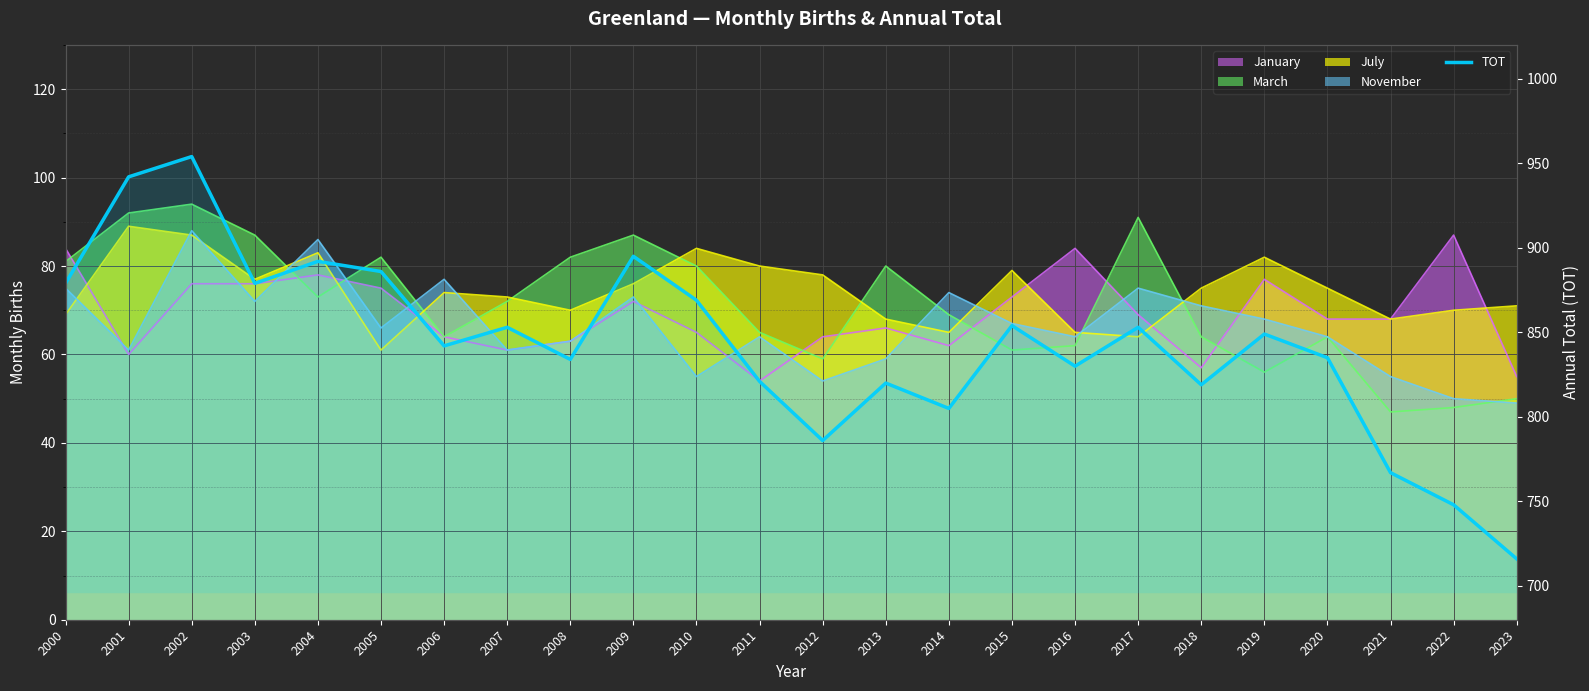

What is the value of the 22nd point from the left?

767